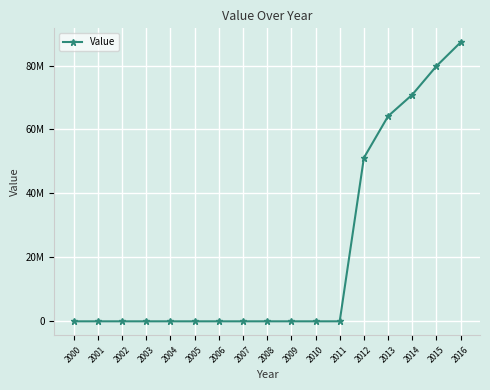

Rank the categories by value from lowest to highest.

2000, 2001, 2002, 2003, 2004, 2005, 2006, 2007, 2008, 2009, 2010, 2011, 2012, 2013, 2014, 2015, 2016